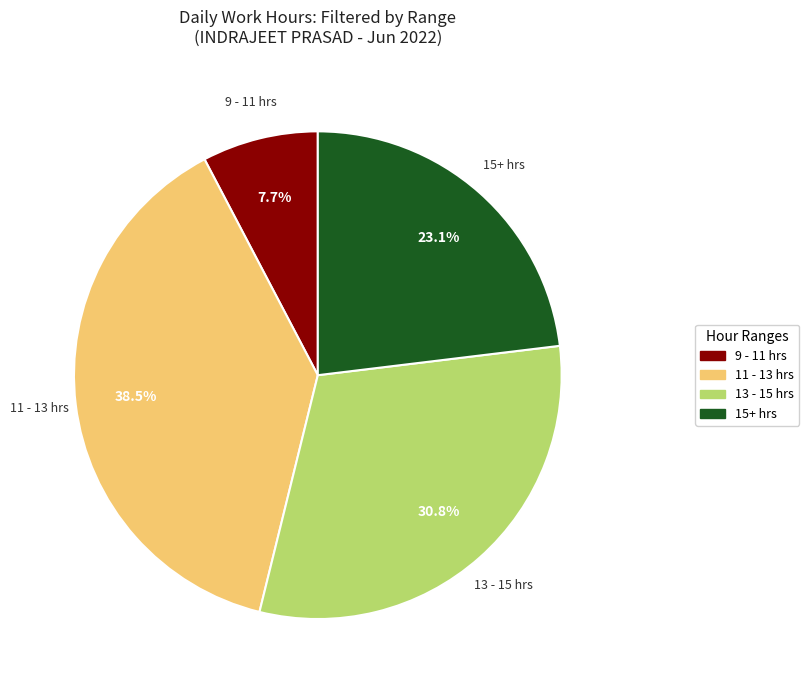

Count the number of slices in the pie.

4